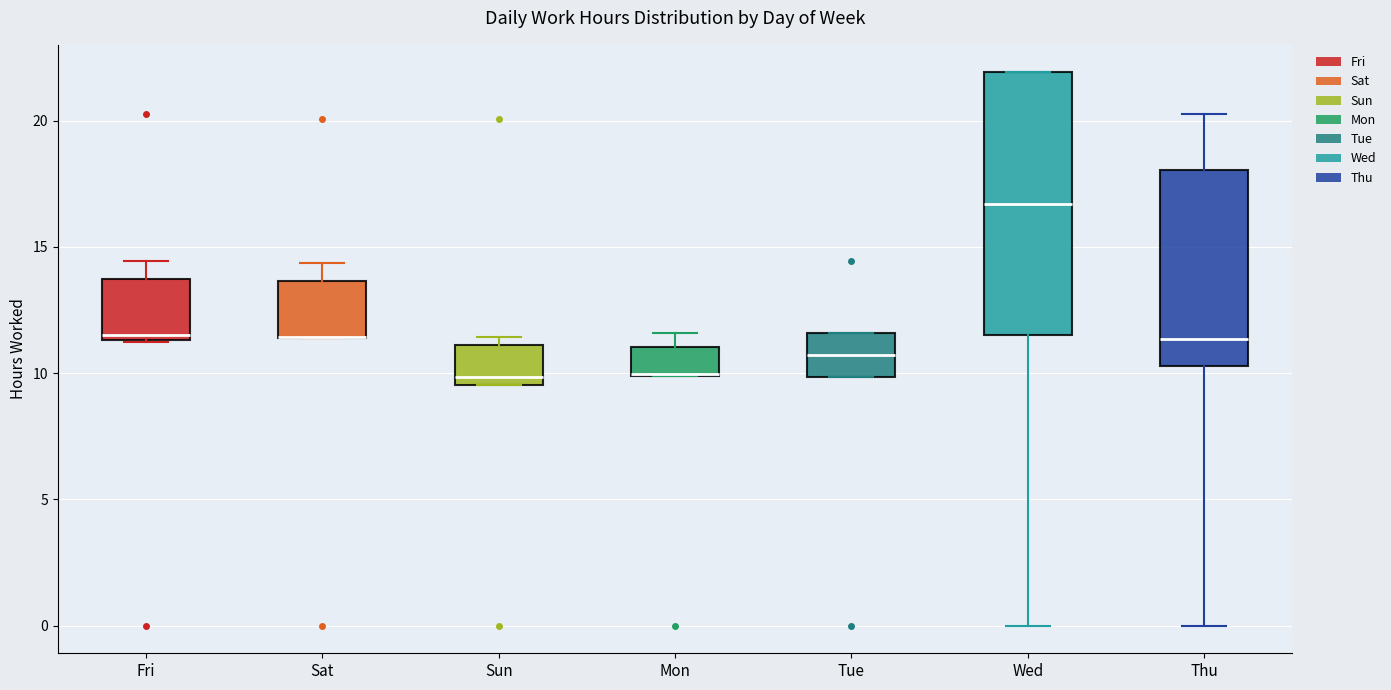

Reading left to right, transcribe this box plot: for each box, give where its median line is, the range the box spans, and where its two whiskers end, as read against the y-axis. The values are not printed on the chart, so give them approximately, as read against the axis.

Fri: median 11.5 (just above the box's lower edge), box 11.5 to 13.5, whiskers 11.0 to 14.5
Sat: median 11.5 (drawn on the box's lower edge), box 11.5 to 13.5, whiskers 11.5 to 14.5
Sun: median 10.0, box 9.5 to 11.0, whiskers 9.5 to 11.5
Mon: median 10.0 (drawn on the box's lower edge), box 10.0 to 11.0, whiskers 10.0 to 11.5
Tue: median 10.5, box 10.0 to 11.5, whiskers 10.0 to 11.5
Wed: median 16.5, box 11.5 to 22.0, whiskers 0.0 to 22.0
Thu: median 11.5, box 10.5 to 18.0, whiskers 0.0 to 20.5